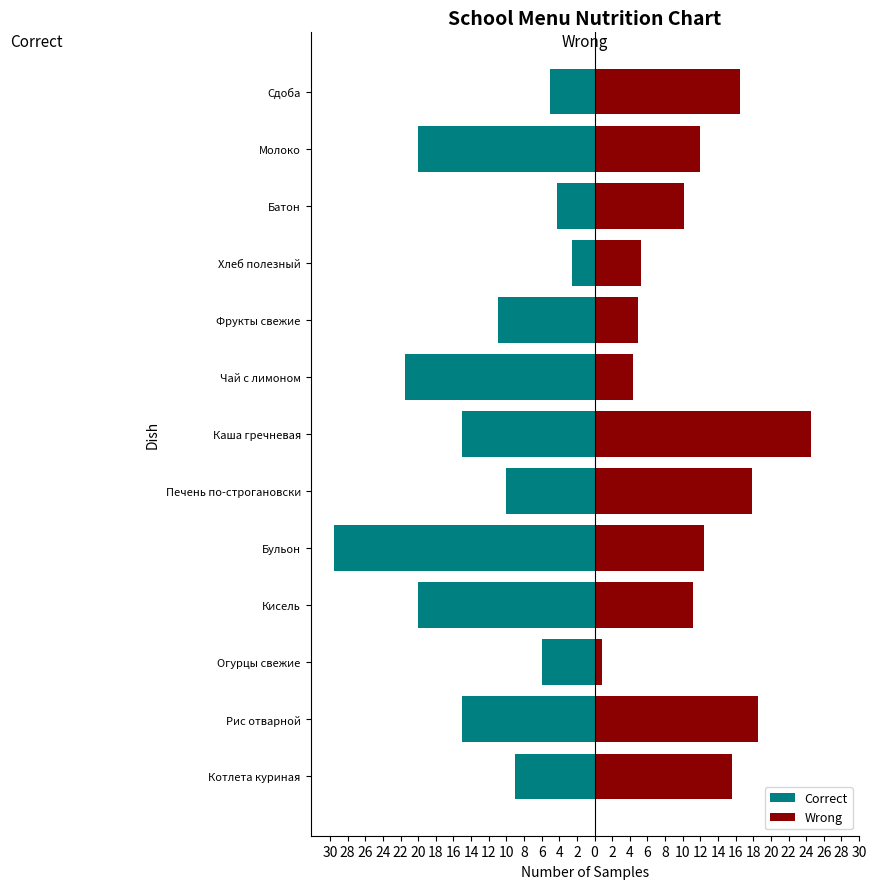

Which series has the largest range (max minus min)?

Correct